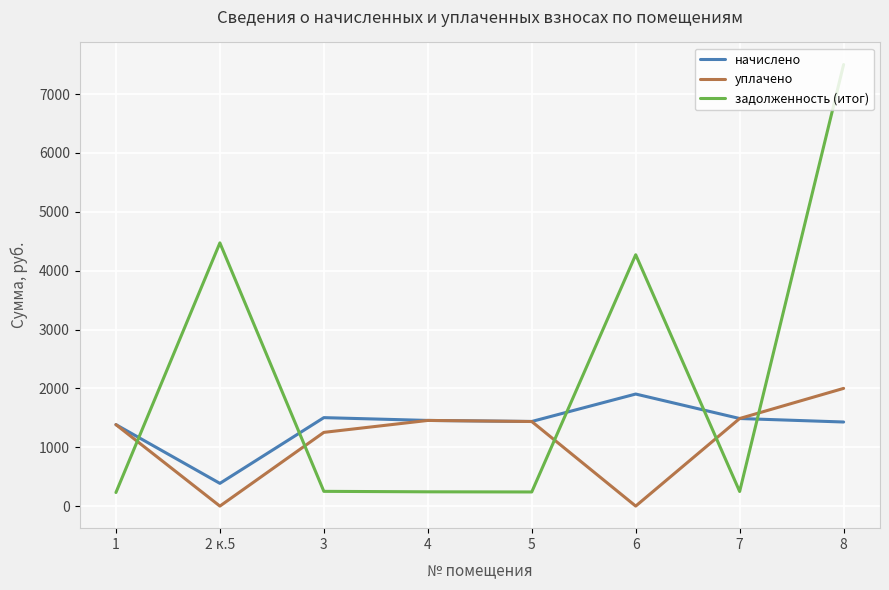

Is the value of задолженность (итог) at 3 greater than the value of уплачено at 3?

No